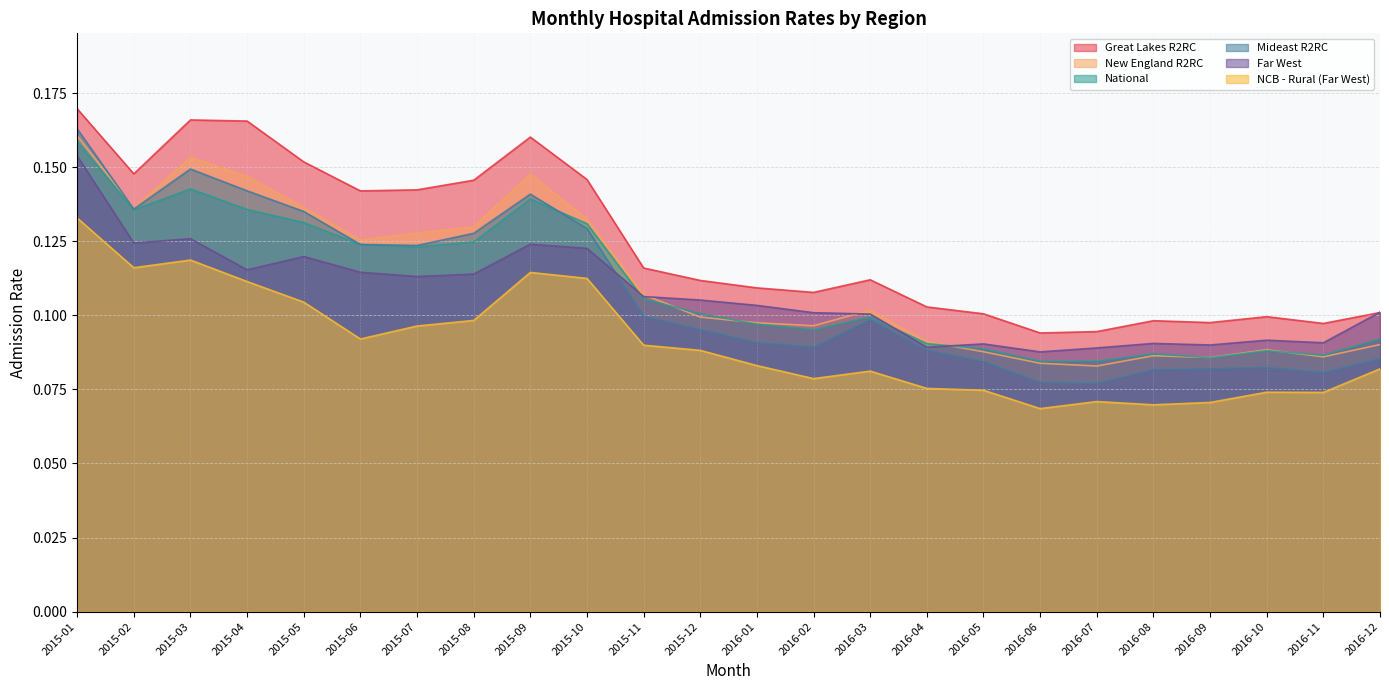

What is the label of the 6th point from the right?

2016-07